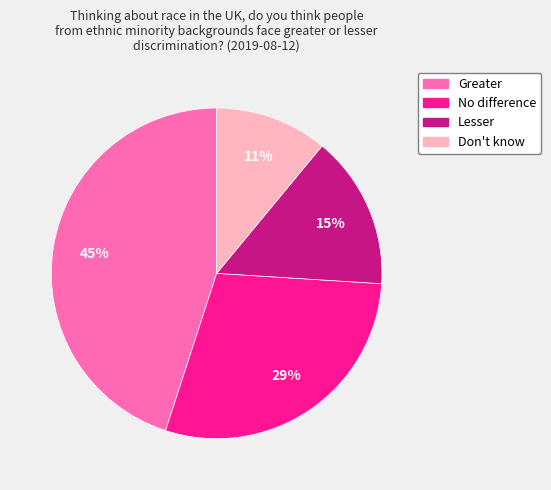

Is there any slice that represents more than half of the pie?

No